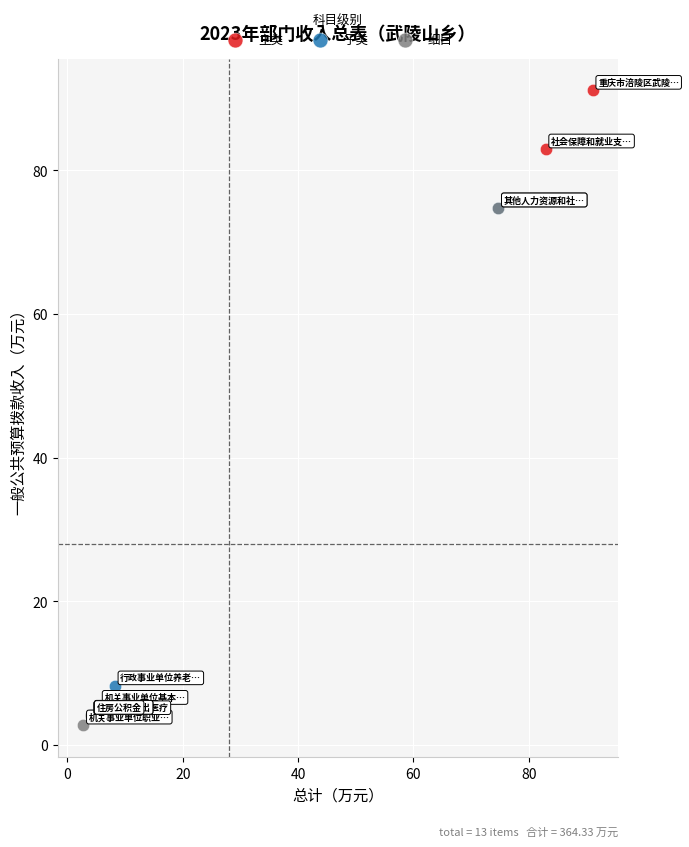

Which series has the largest Y range (max minus min)?

主类